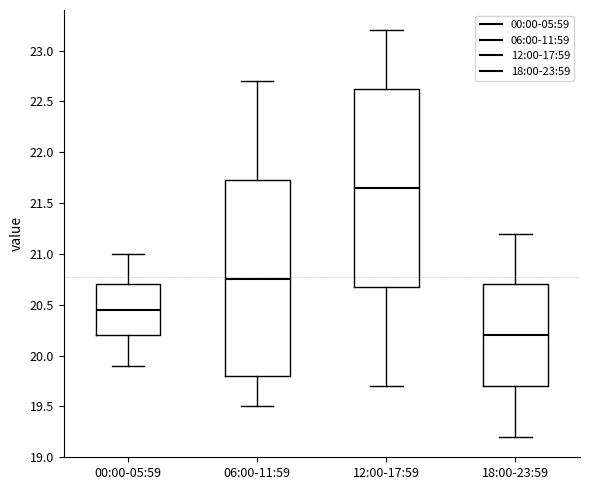

Where is the upper edge of the box for 18:00-23:59 on the y-axis? The values are not printed on the chart, so give them approximately, as read against the axis.

20.70